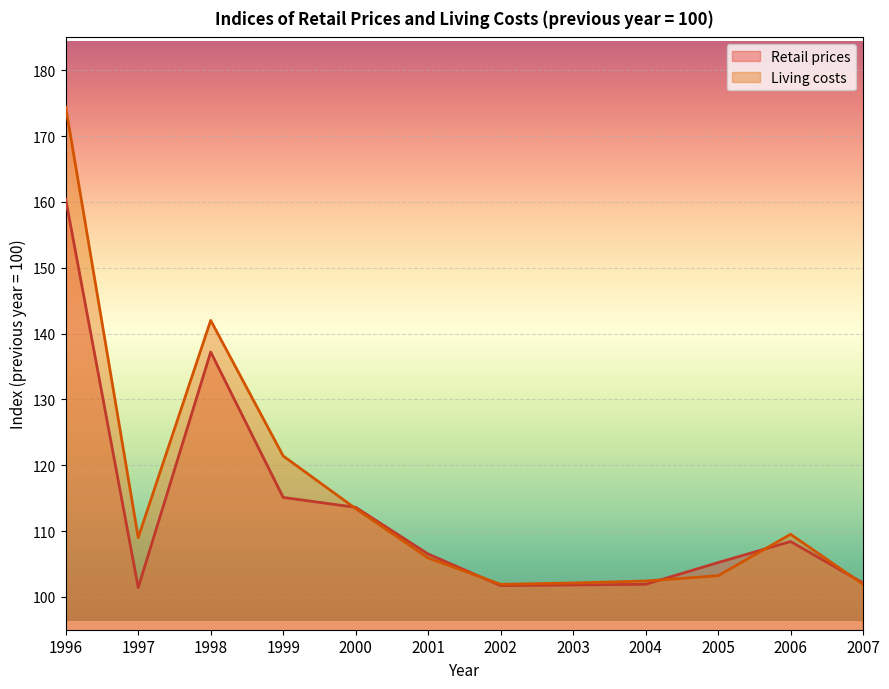

List the labels in order of Living costs value, largest first.

1996, 1998, 1999, 2000, 2006, 1997, 2001, 2005, 2004, 2003, 2002, 2007